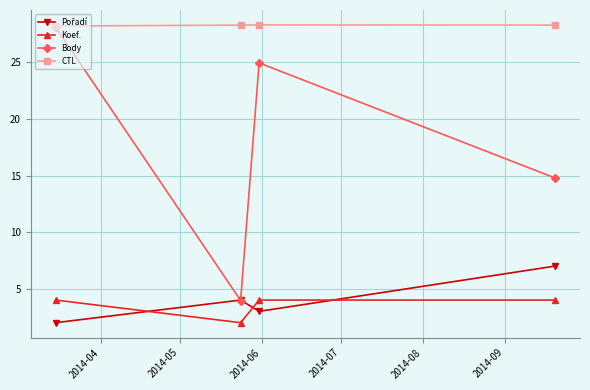

True or false: Koef. and CTL cross at least once.

False